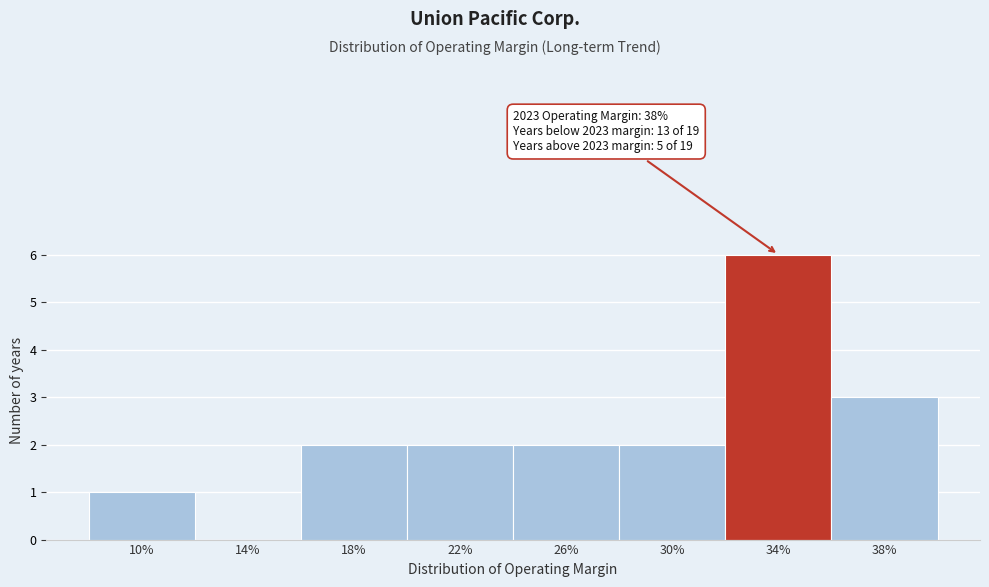

Reading left to right, extract all data points from this chart.

10%=1	14%=0	18%=2	22%=2	26%=2	30%=2	34%=6	38%=3